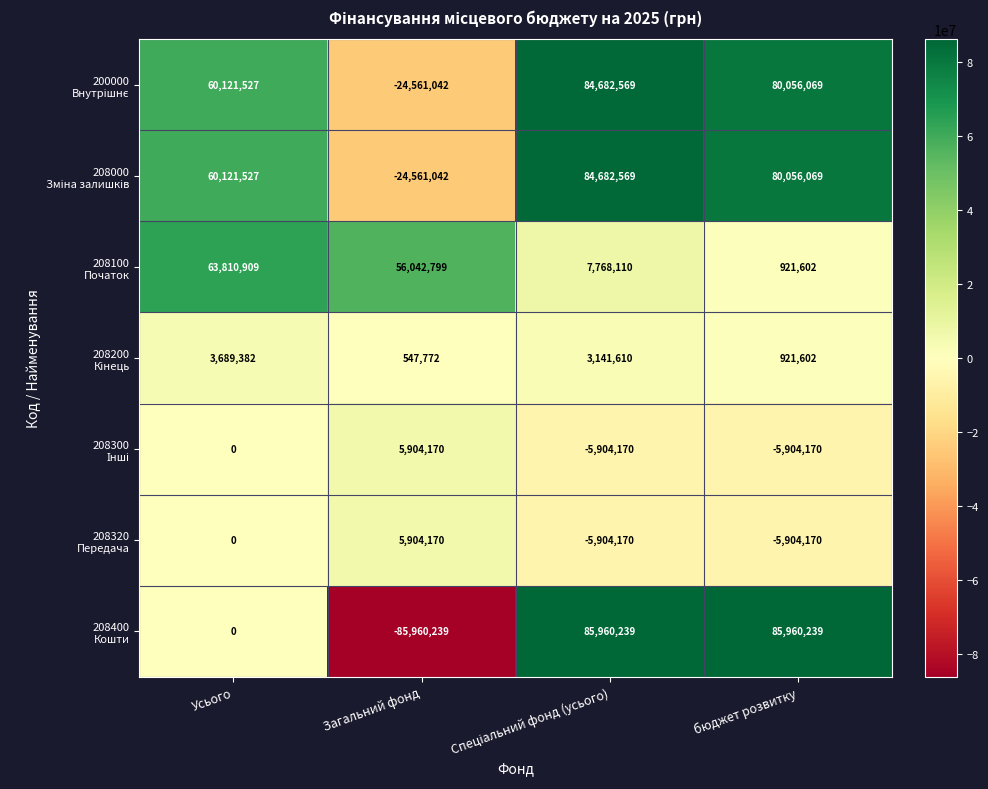

What is the total value across all series at Усього?

187743345